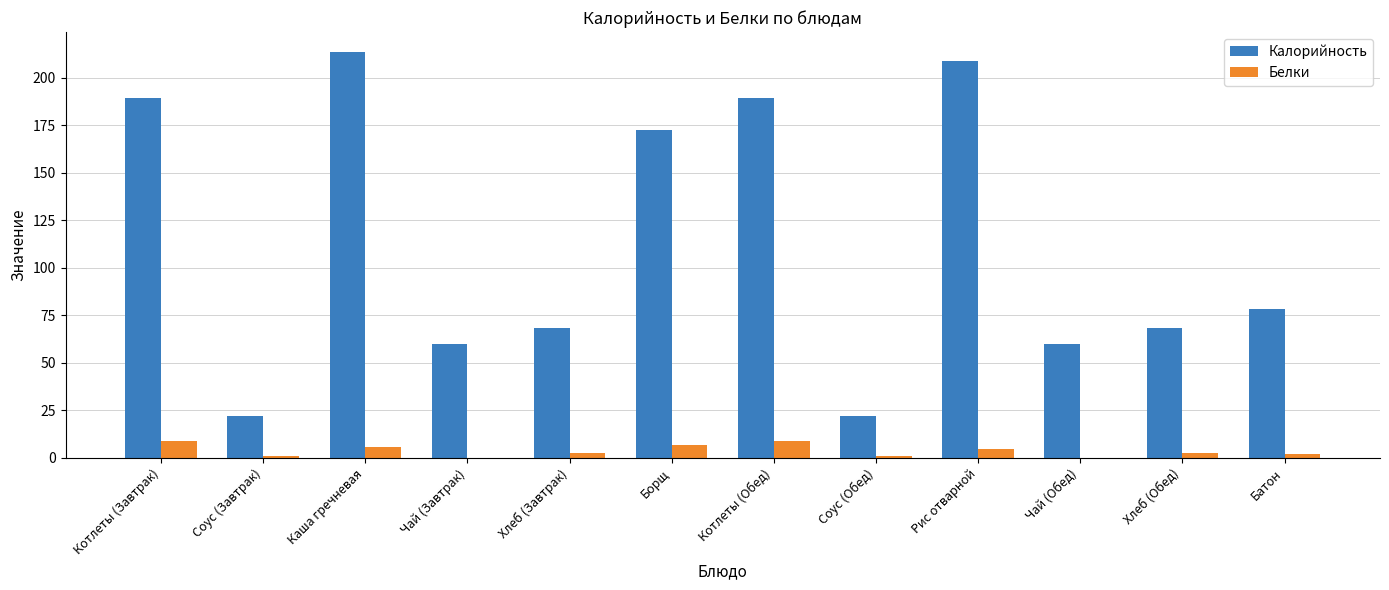

What value does the Белки series have at Каша гречневая?

5.7